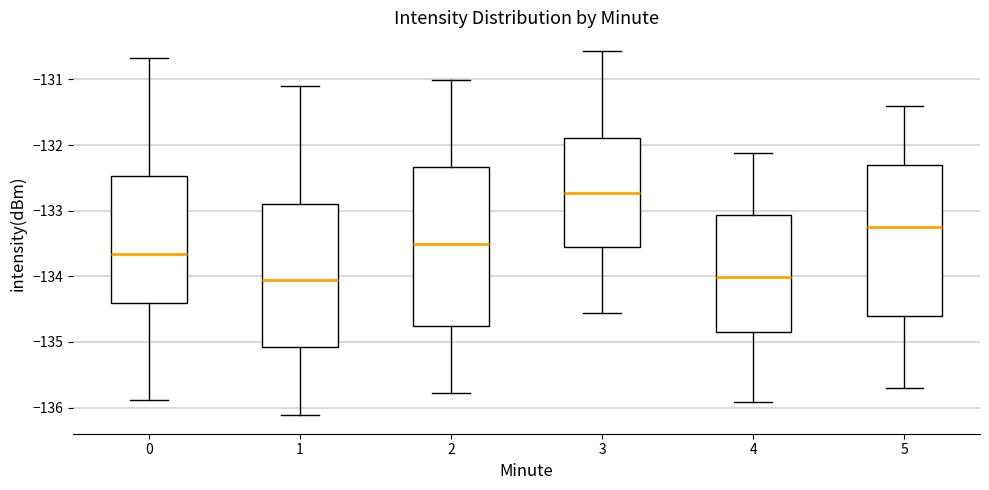

Reading left to right, read every box against the y-axis: the position of its median line, the range the box covers, and the ends of its whiskers. The values are not printed on the chart, so give them approximately, as read against the axis.

0: median -133.7, box -134.4 to -132.5, whiskers -135.9 to -130.7
1: median -134.1, box -135.1 to -132.9, whiskers -136.1 to -131.1
2: median -133.5, box -134.8 to -132.3, whiskers -135.8 to -131.0
3: median -132.7, box -133.6 to -131.9, whiskers -134.6 to -130.6
4: median -134.0, box -134.8 to -133.1, whiskers -135.9 to -132.1
5: median -133.3, box -134.6 to -132.3, whiskers -135.7 to -131.4